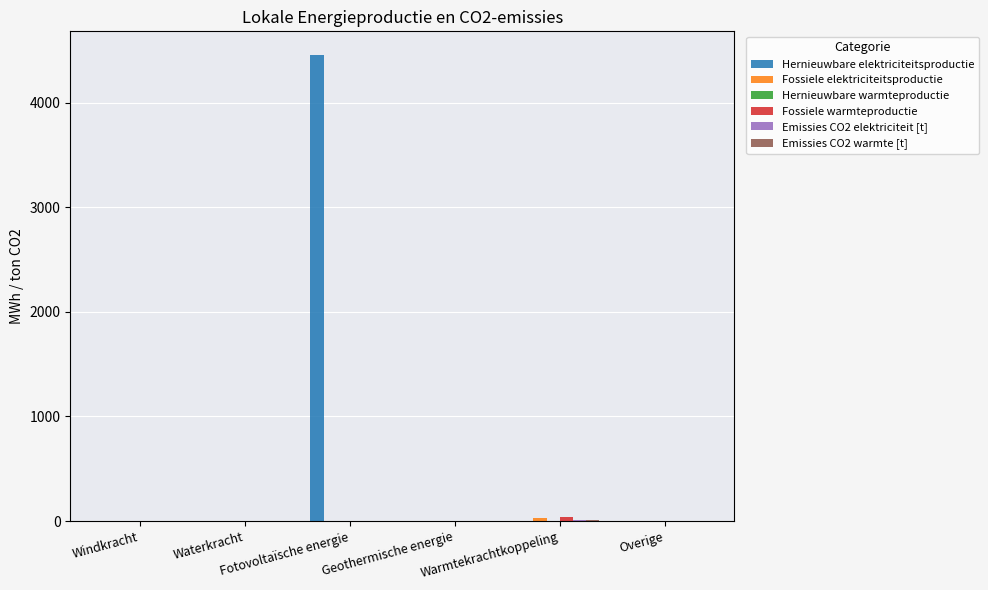

Are the bars horizontal?

No